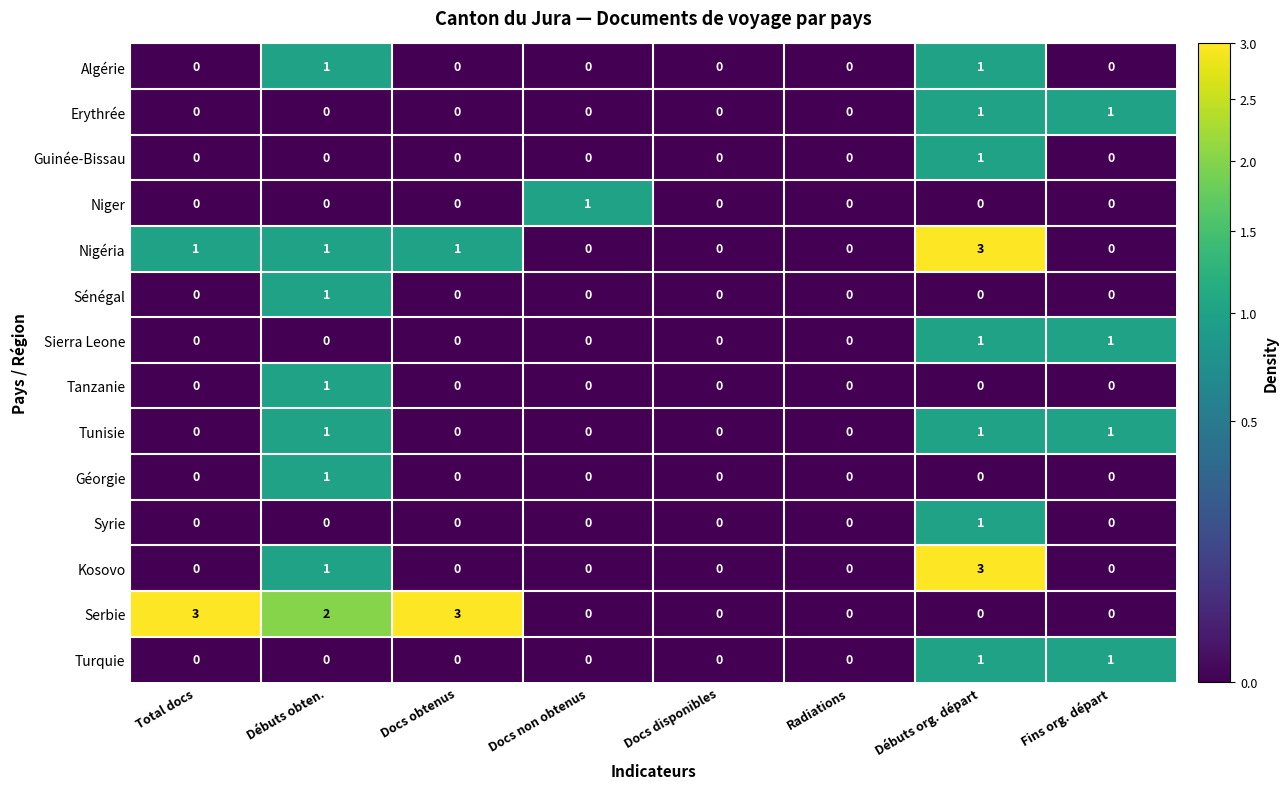

True or false: Algérie has a value of -1 at Total docs.

False